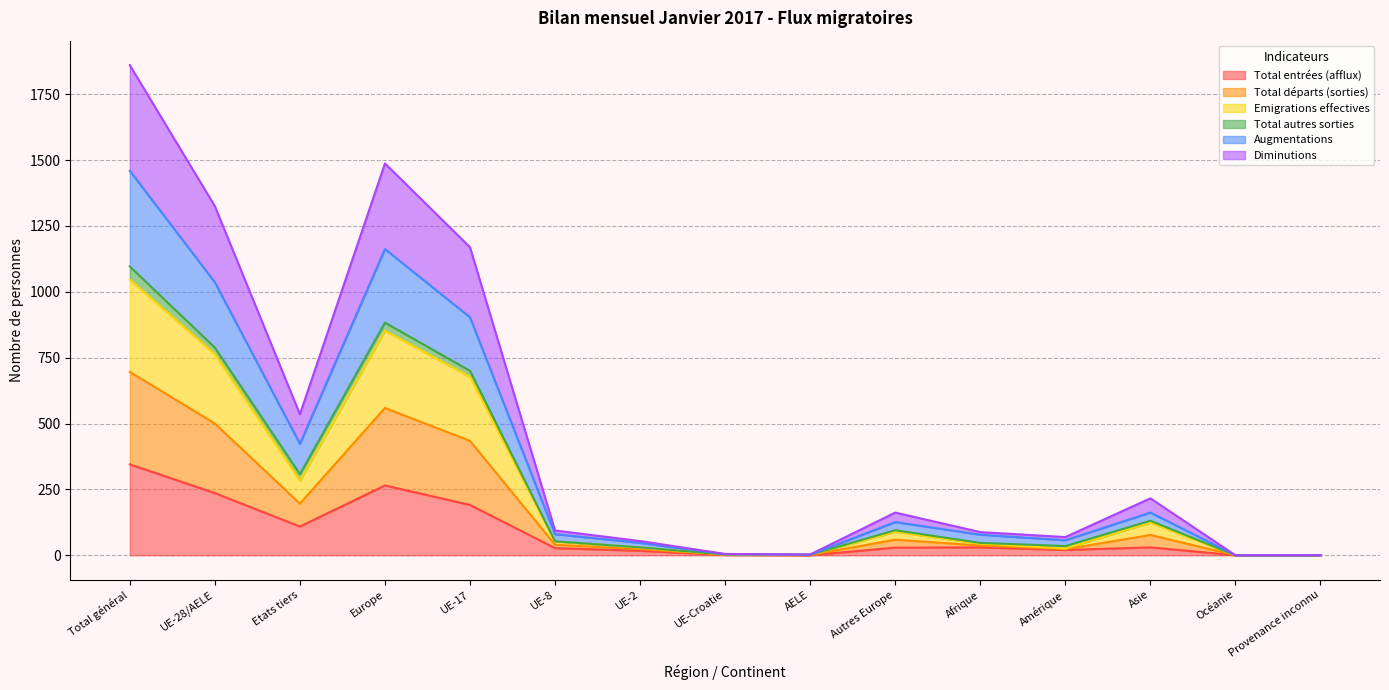

Is it true that Emigrations effectives equals 409 at Europe?

False